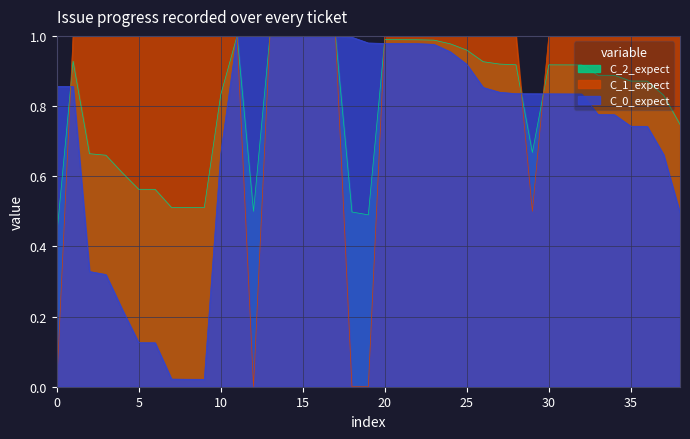

True or false: C_1_expect has a value of 0.0 at 0.

True